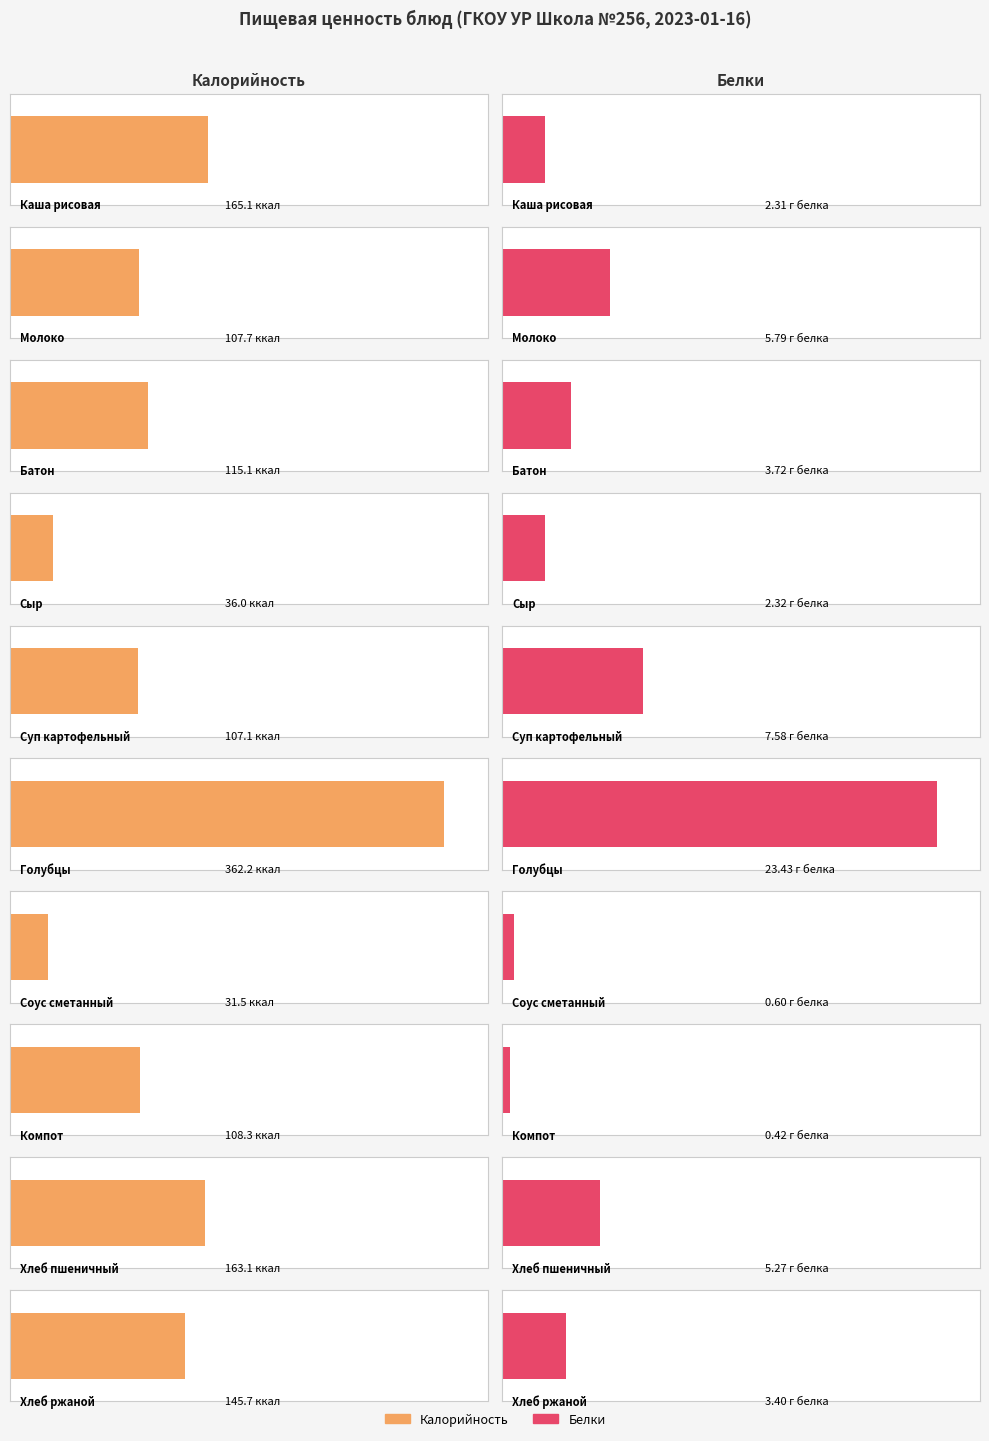

What is the highest value of the Белки series?

23.4